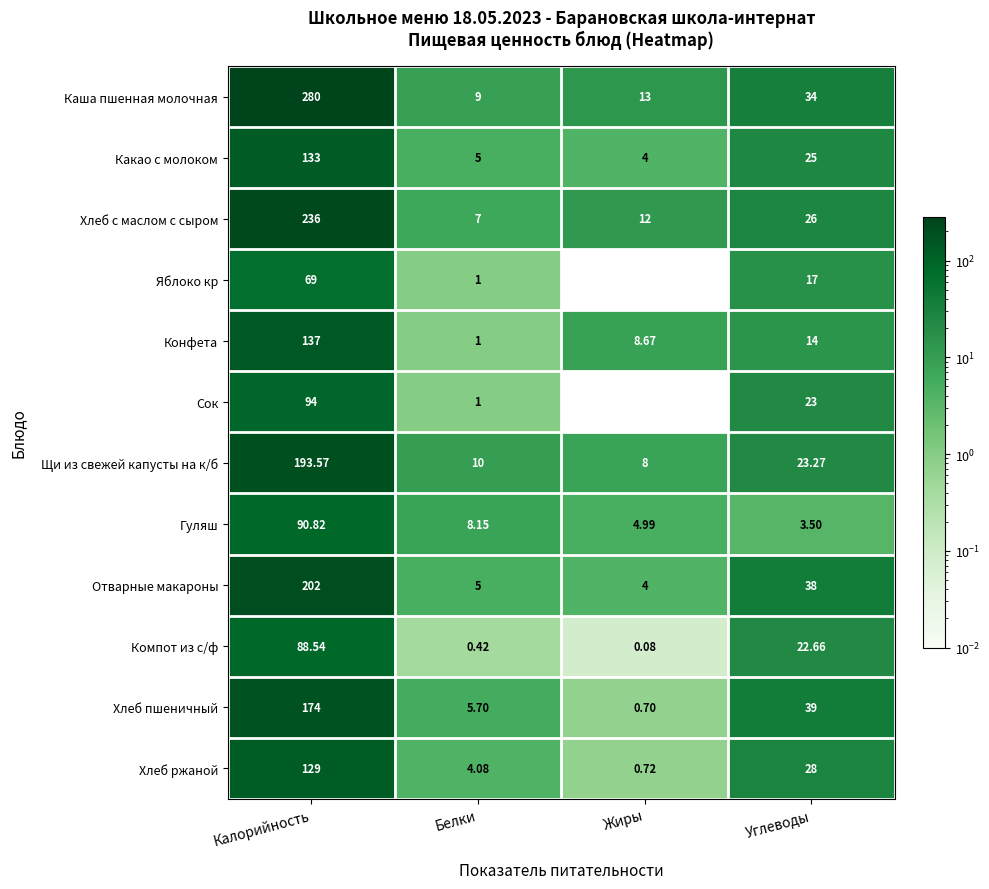

At which label is Хлеб ржаной closest to 64?

Углеводы